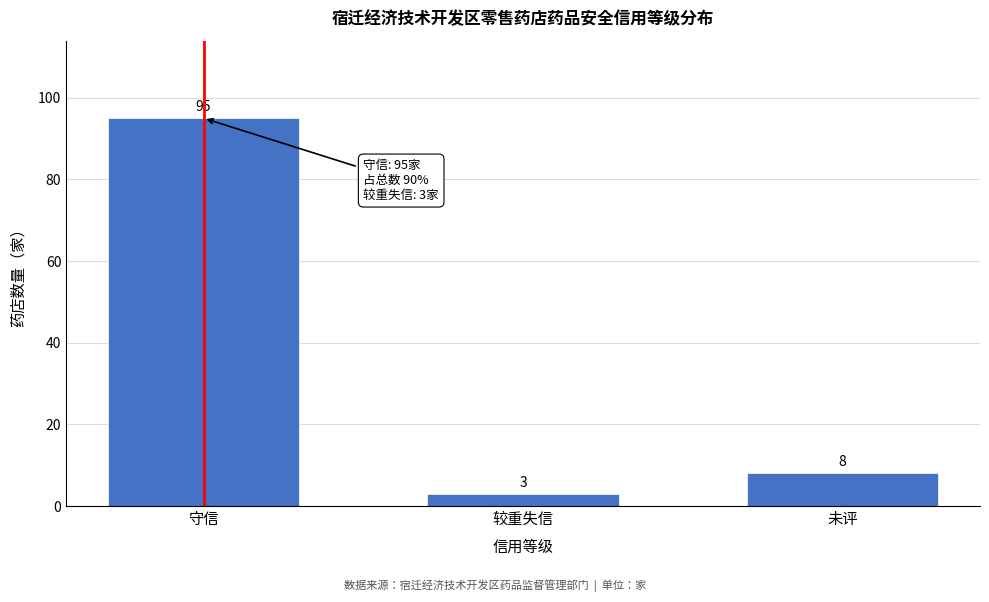

Reading left to right, list all the values displayed in this chart.

95	3	8